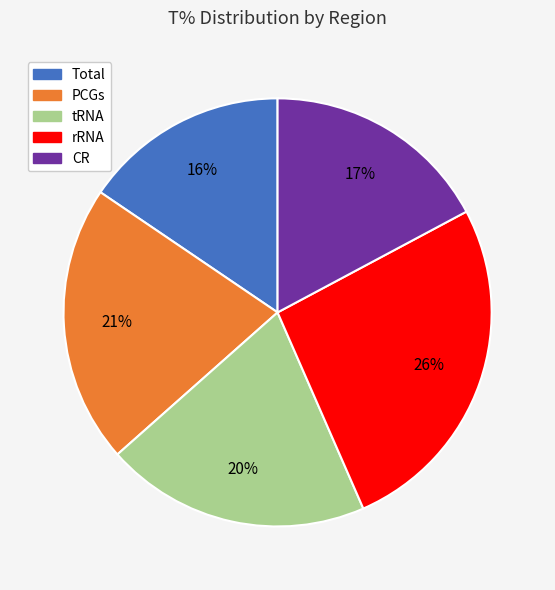

How many segments does this pie chart have?

5